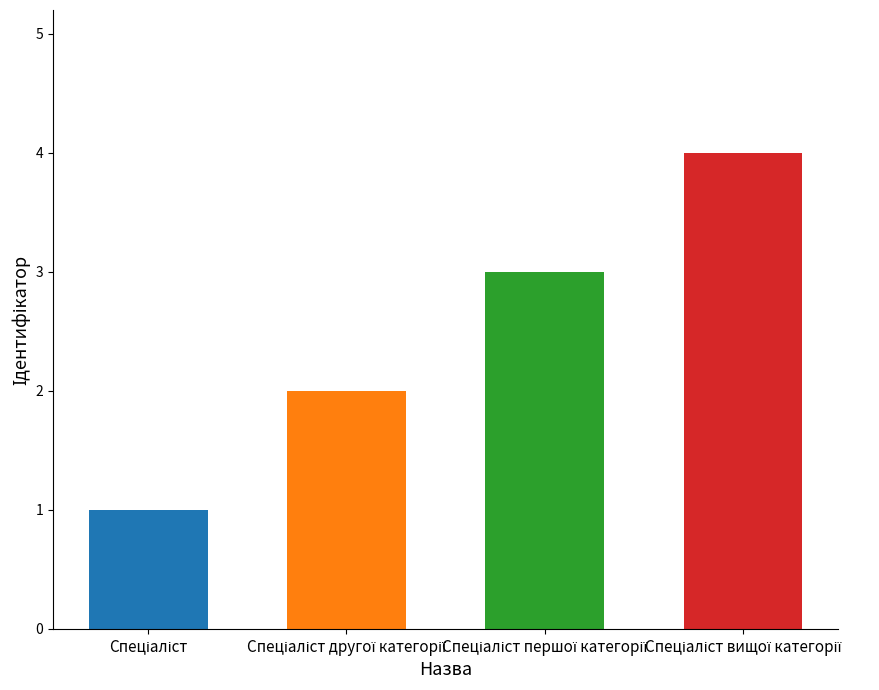

What is the greatest value displayed?

4